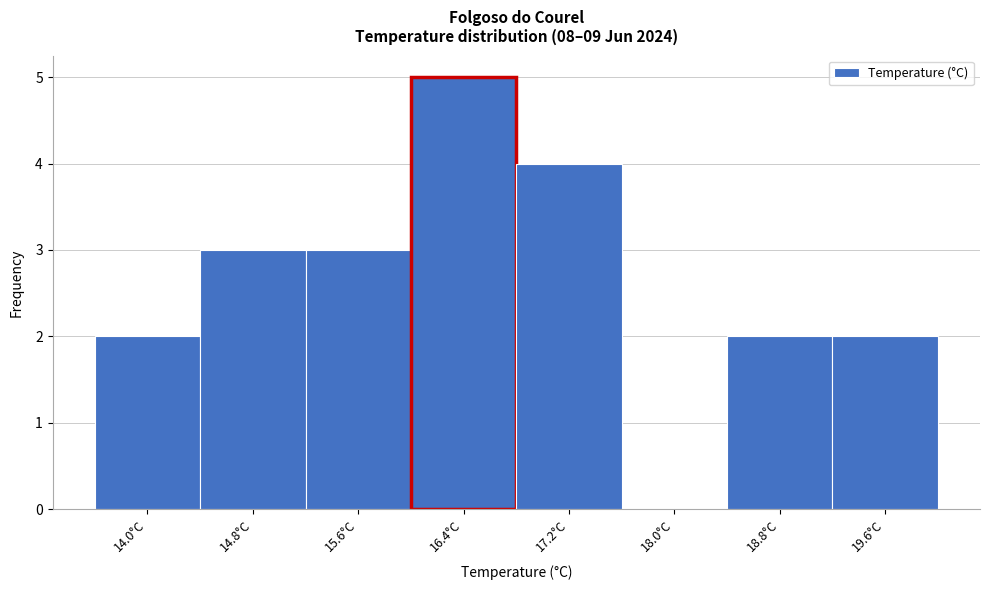

Reading left to right, transcribe all the data shown in this chart.

14.0°C=2	14.8°C=3	15.6°C=3	16.4°C=5	17.2°C=4	18.0°C=0	18.8°C=2	19.6°C=2